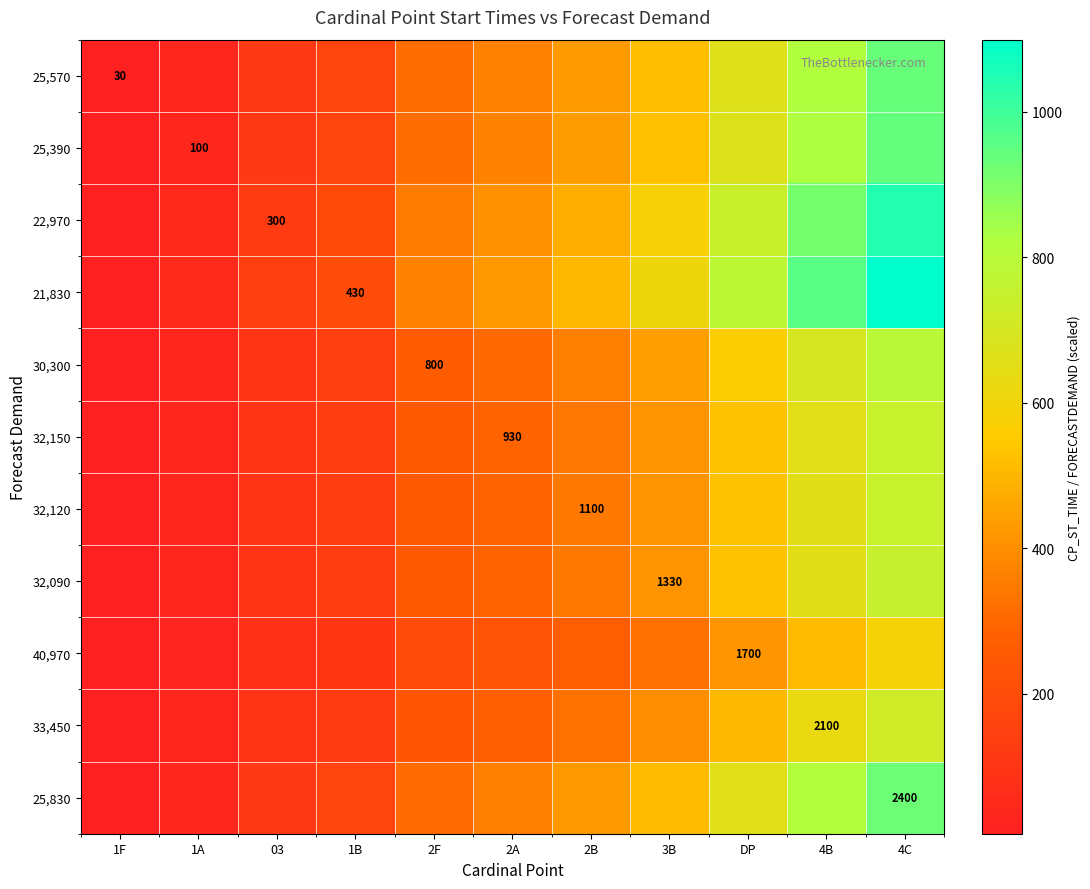

At which category does the chart reach its peak across all series?

4C